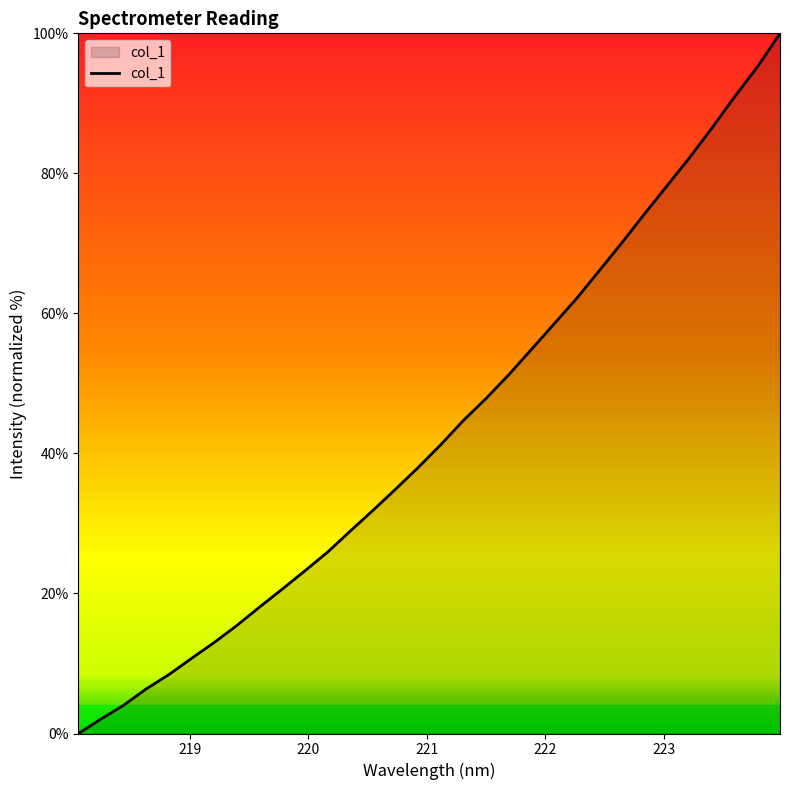

What is the greatest value displayed?

100.0